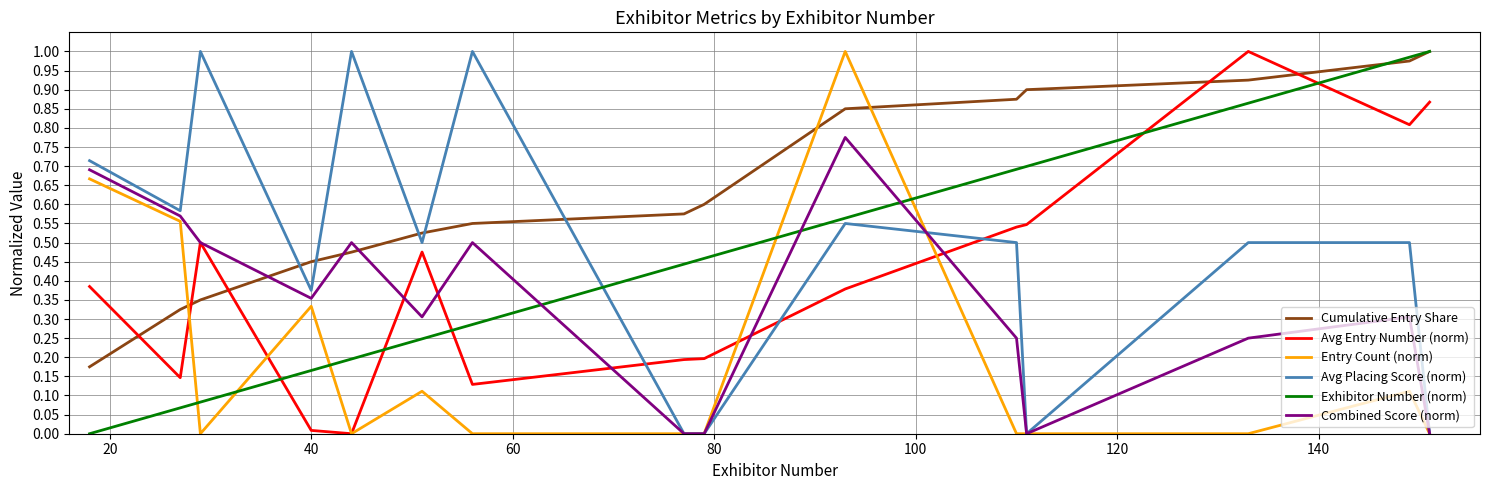

True or false: Avg Entry Number (norm) and Exhibitor Number (norm) cross at least once.

True